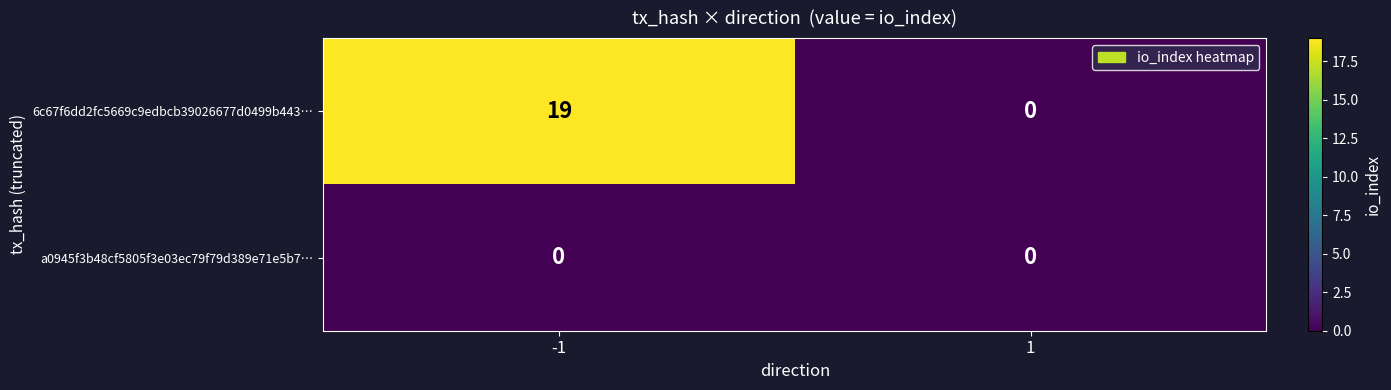

Count the number of categories in the chart.

2